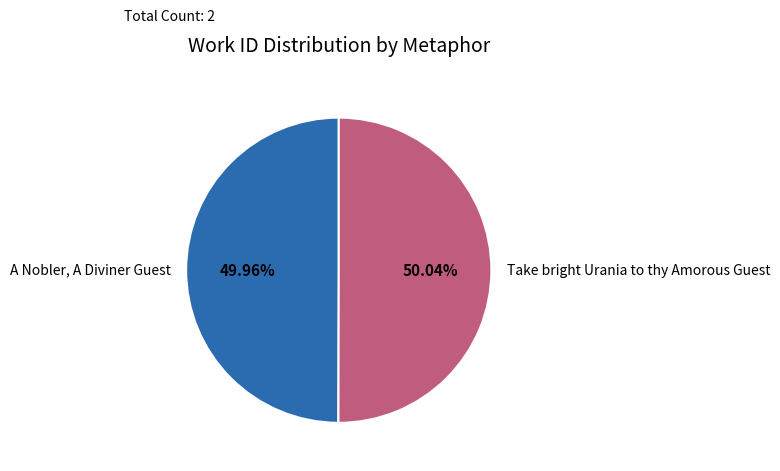

Count the number of slices in the pie.

2